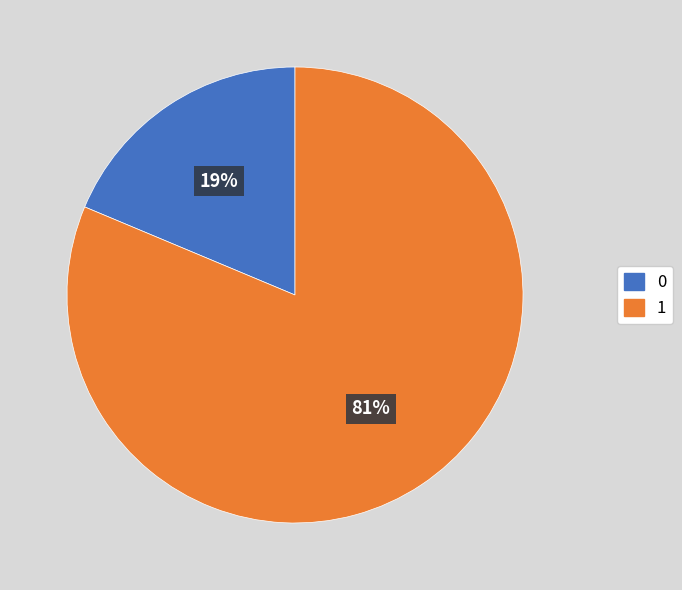

To the nearest percent, what is the average slice percentage?

50%